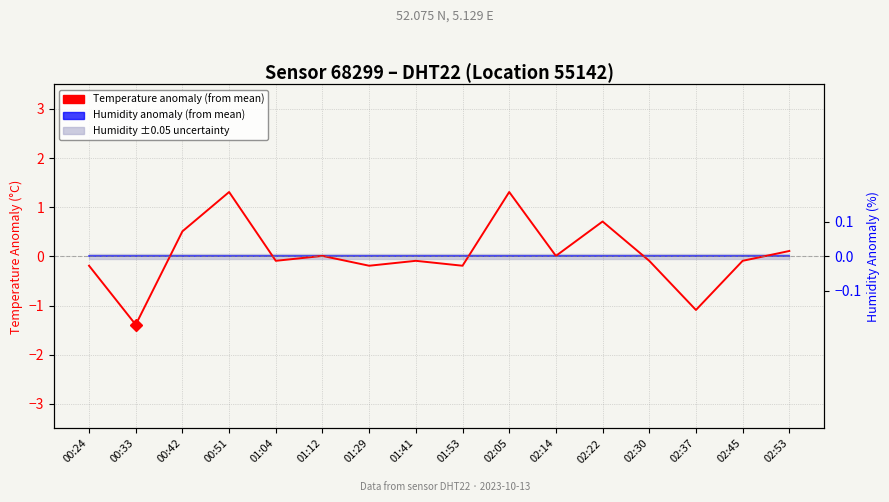

What is the total value across all series at 02:37?

-1.1